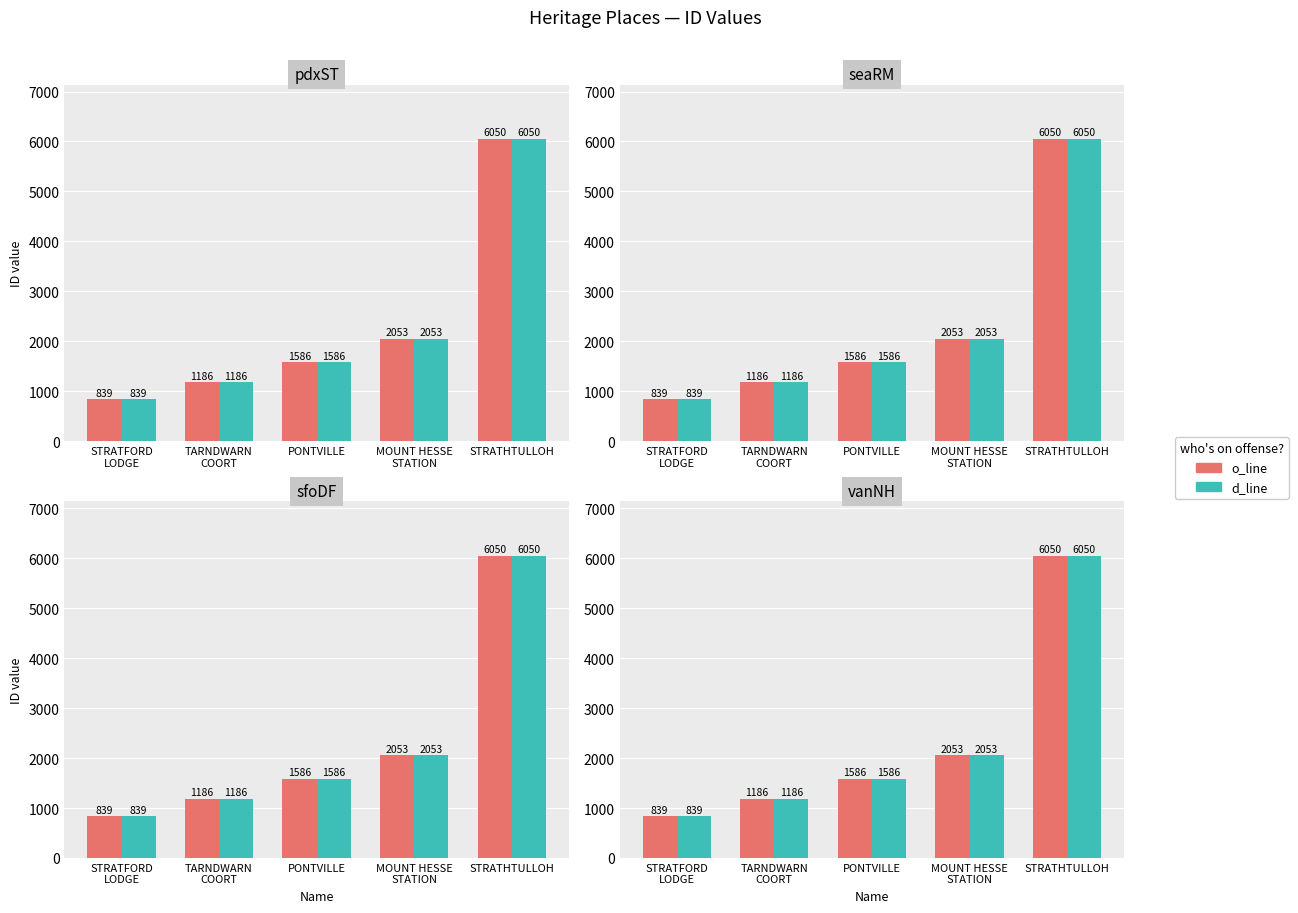

What is the smallest value displayed?

839